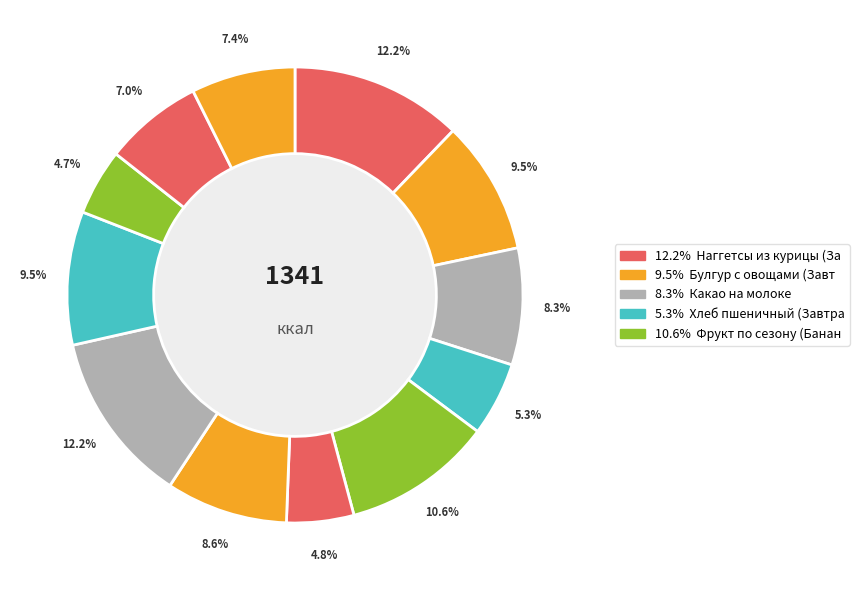

How many slices are in this pie chart?

12